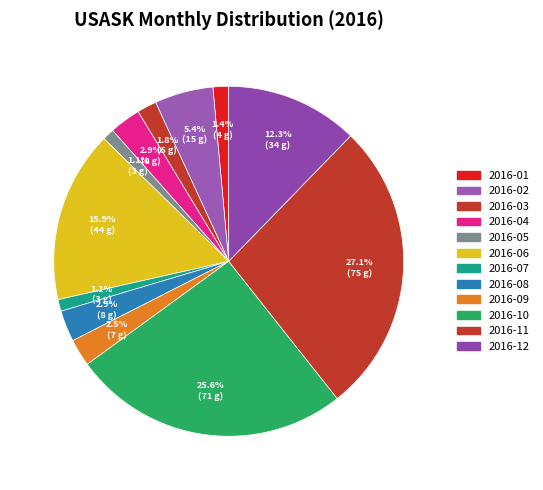

Which has a higher value, 2016-11 or 2016-07?

2016-11